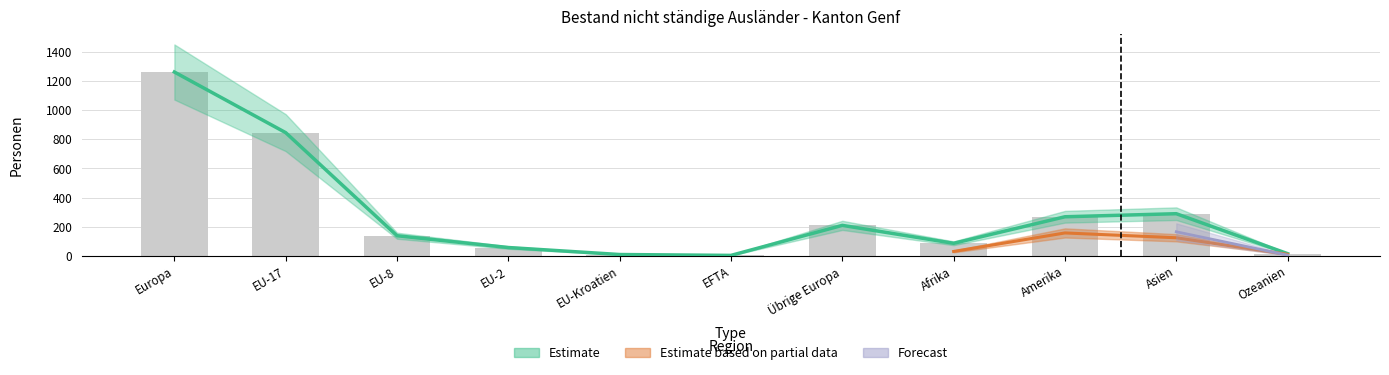

What is the label of the 4th bar from the left?

EU-2